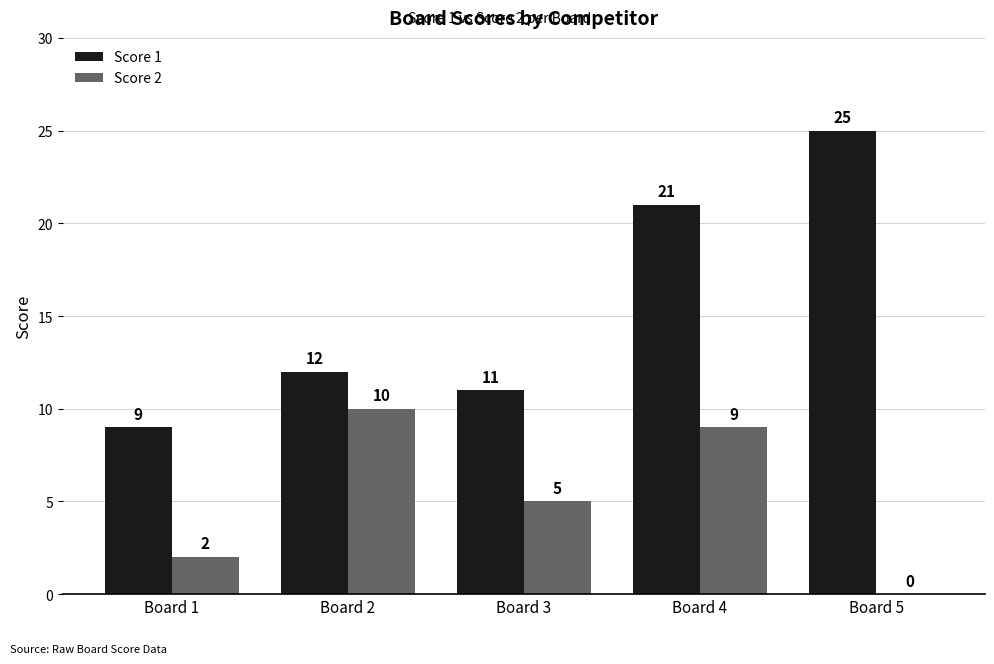

The value of Score 1 at Board 4 is 32. True or false?

False